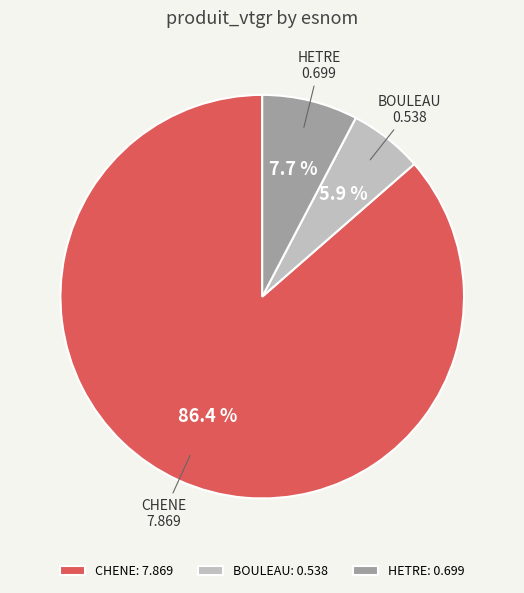

True or false: BOULEAU accounts for 6% of the total.

True